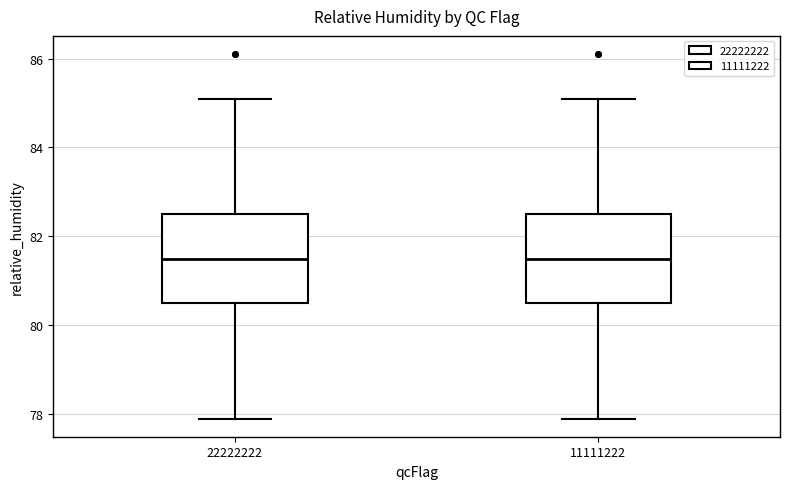

Reading left to right, transcribe this box plot: for each box, give where its median line is, the range the box spans, and where its two whiskers end, as read against the y-axis. The values are not printed on the chart, so give them approximately, as read against the axis.

22222222: median 81.6, box 80.6 to 82.6, whiskers 78.0 to 85.2
11111222: median 81.6, box 80.6 to 82.6, whiskers 78.0 to 85.2